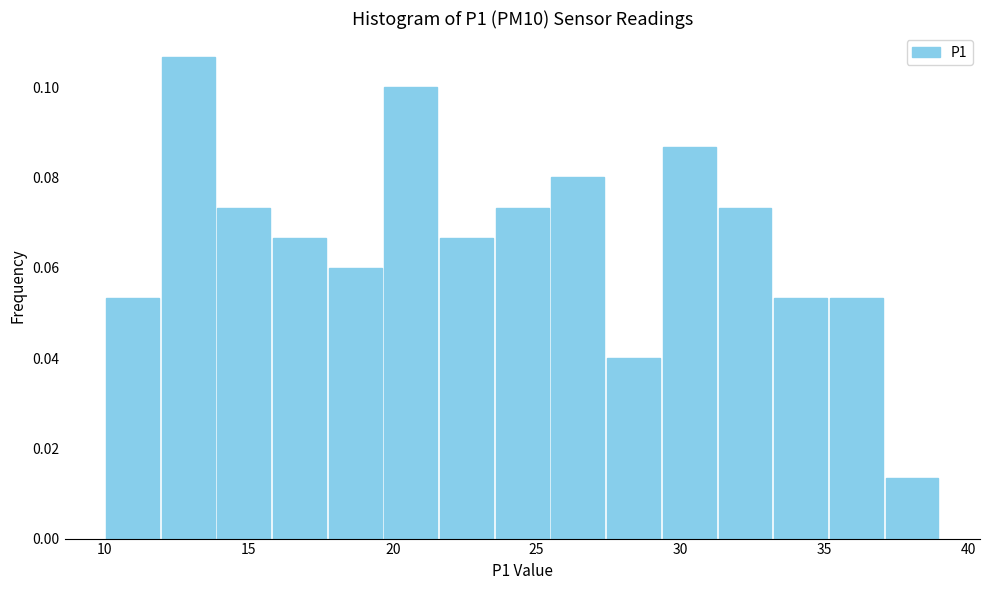

Around what value on the x-axis is the tallest bar? Give the approximate position of its centre, as read against the axis.

13.0